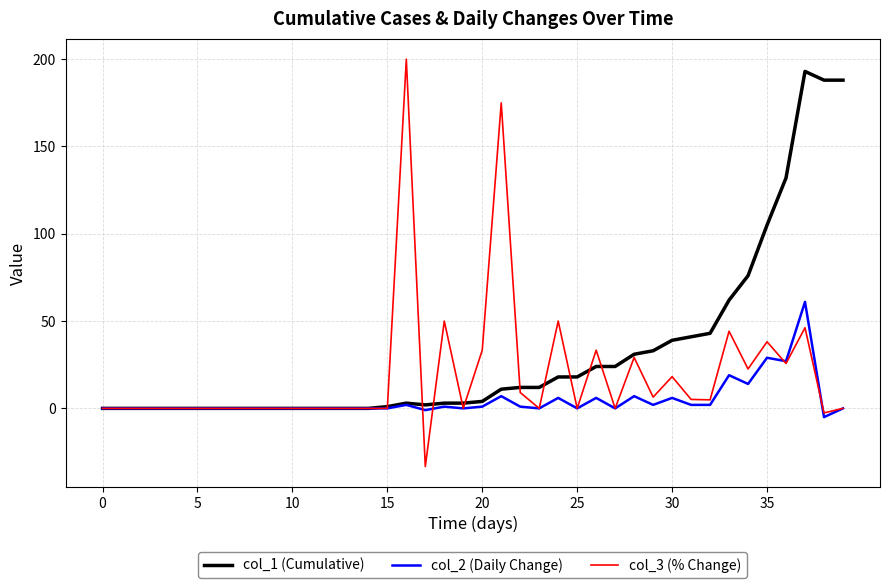

What are all the series names shown in the legend?

col_1 (Cumulative), col_2 (Daily Change), col_3 (% Change)